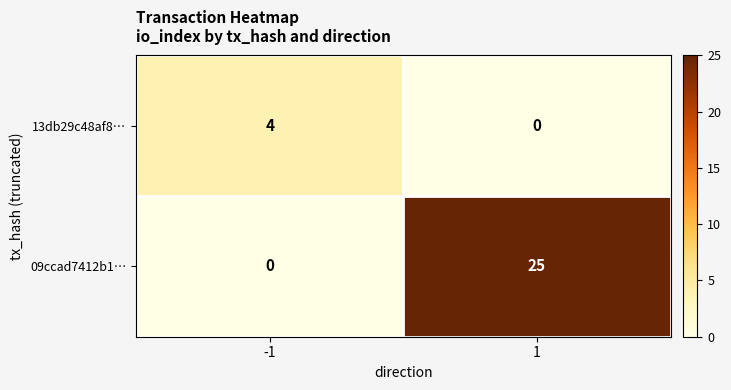

How many values in 09ccad7412b1… are above zero?

1